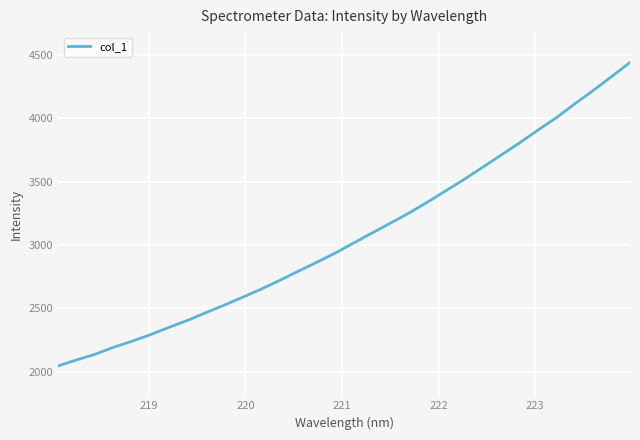

Does the chart display data point markers on the line(s)?

No